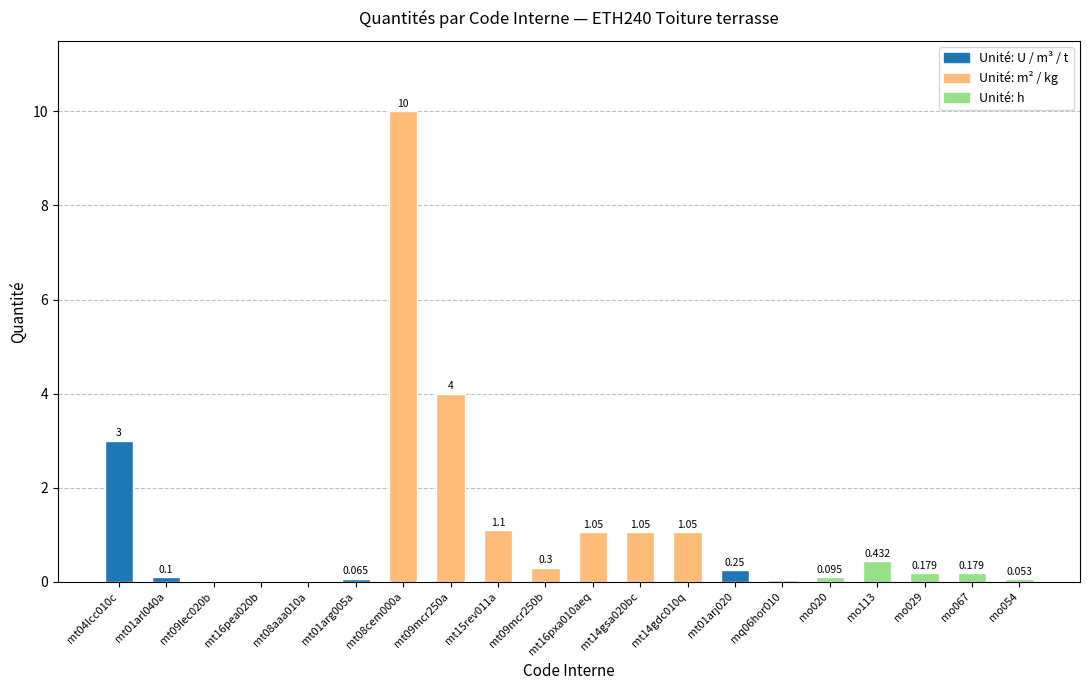

Approximately how many times larger is the value at mt14gdc010q compared to mt09mcr250a?

0.3